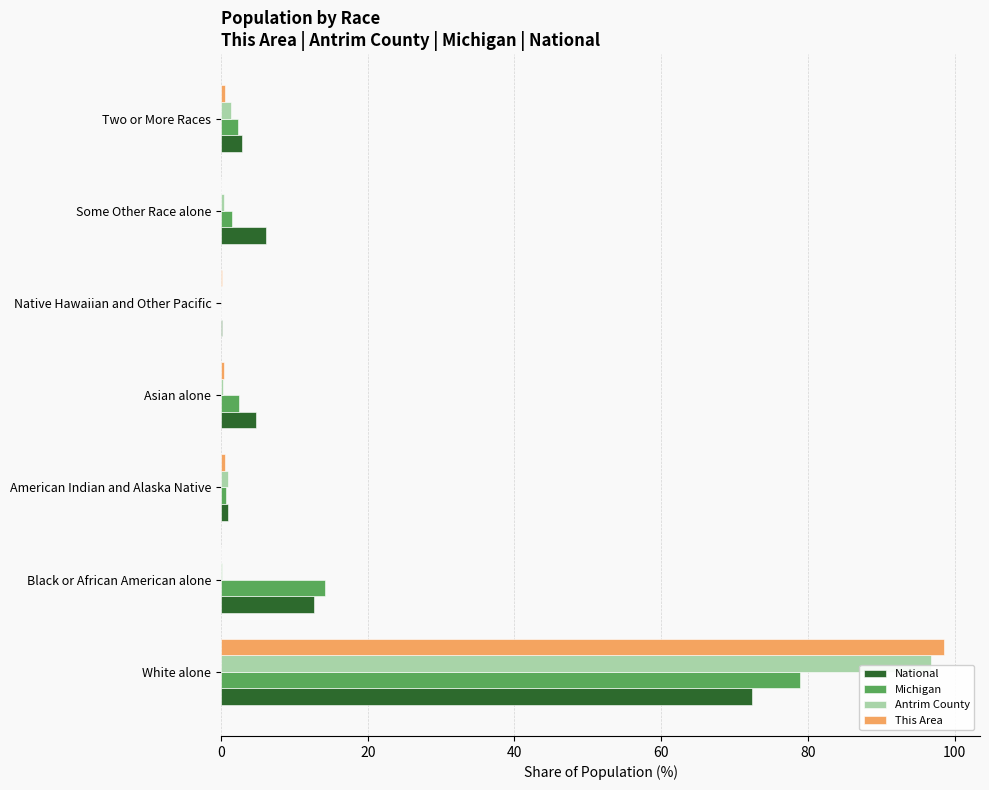

What is the sum of all Antrim County values?

100.0